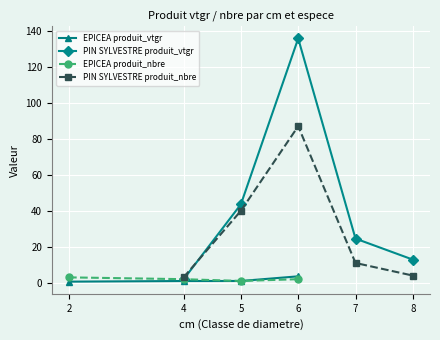

What is the value of the 2nd point from the left?

1.0